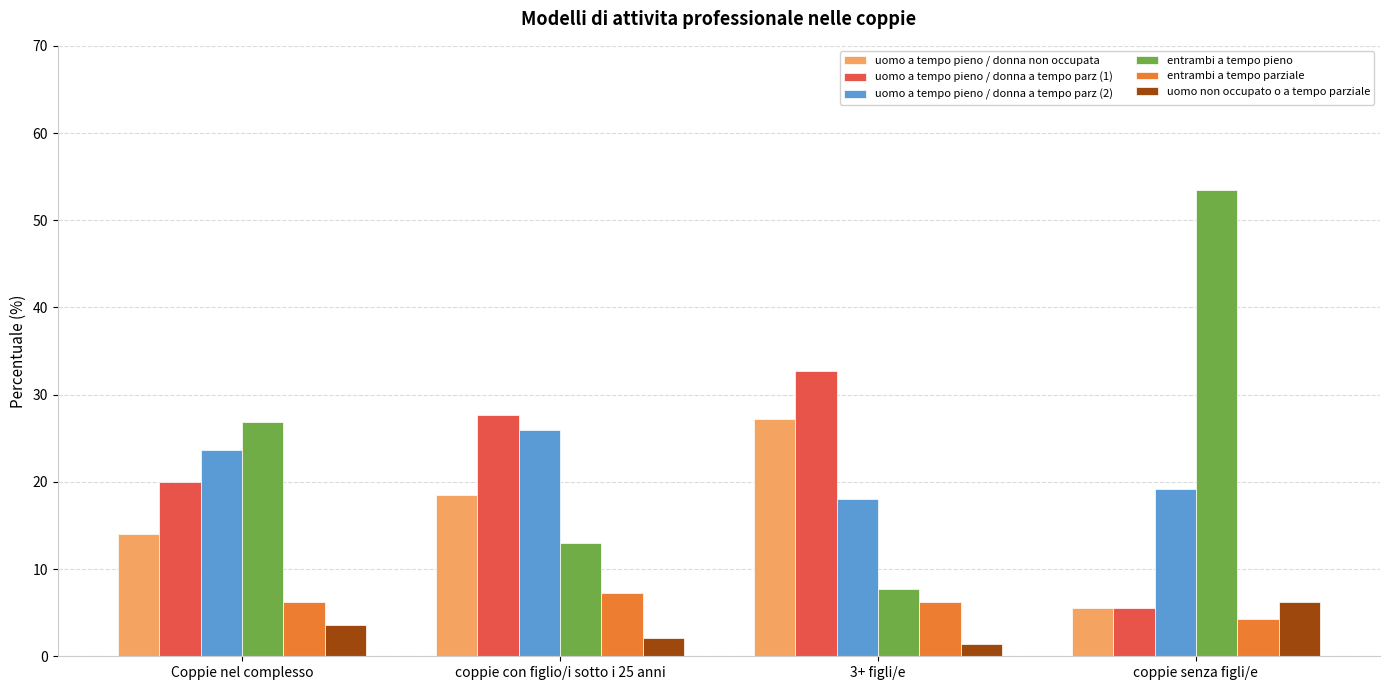

Rank the series by their maximum value, from highest to lowest.

entrambi a tempo pieno, uomo a tempo pieno / donna a tempo parz (1), uomo a tempo pieno / donna non occupata, uomo a tempo pieno / donna a tempo parz (2), entrambi a tempo parziale, uomo non occupato o a tempo parziale